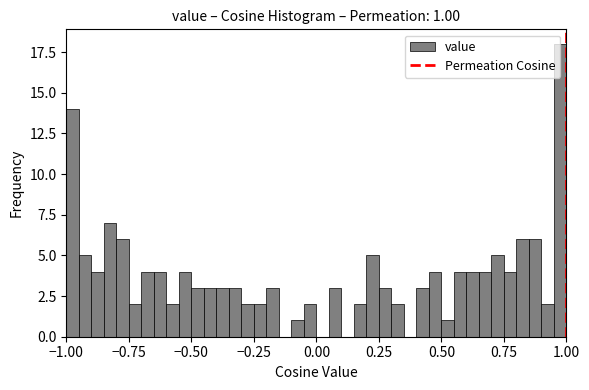

Read against the x-axis, roughly where is the centre of the tallest bar?

0.95